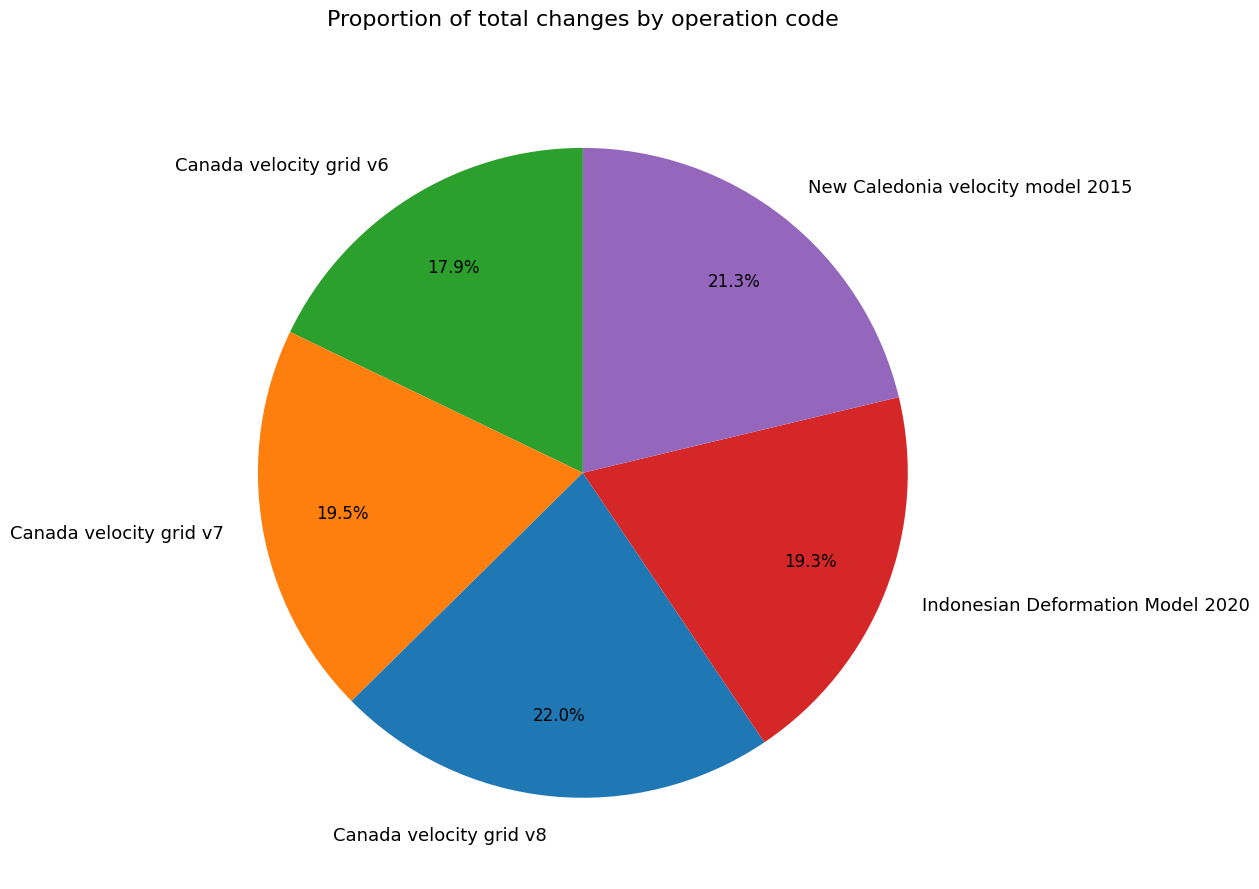

Between Canada velocity grid v7 and New Caledonia velocity model 2015, which is larger?

New Caledonia velocity model 2015